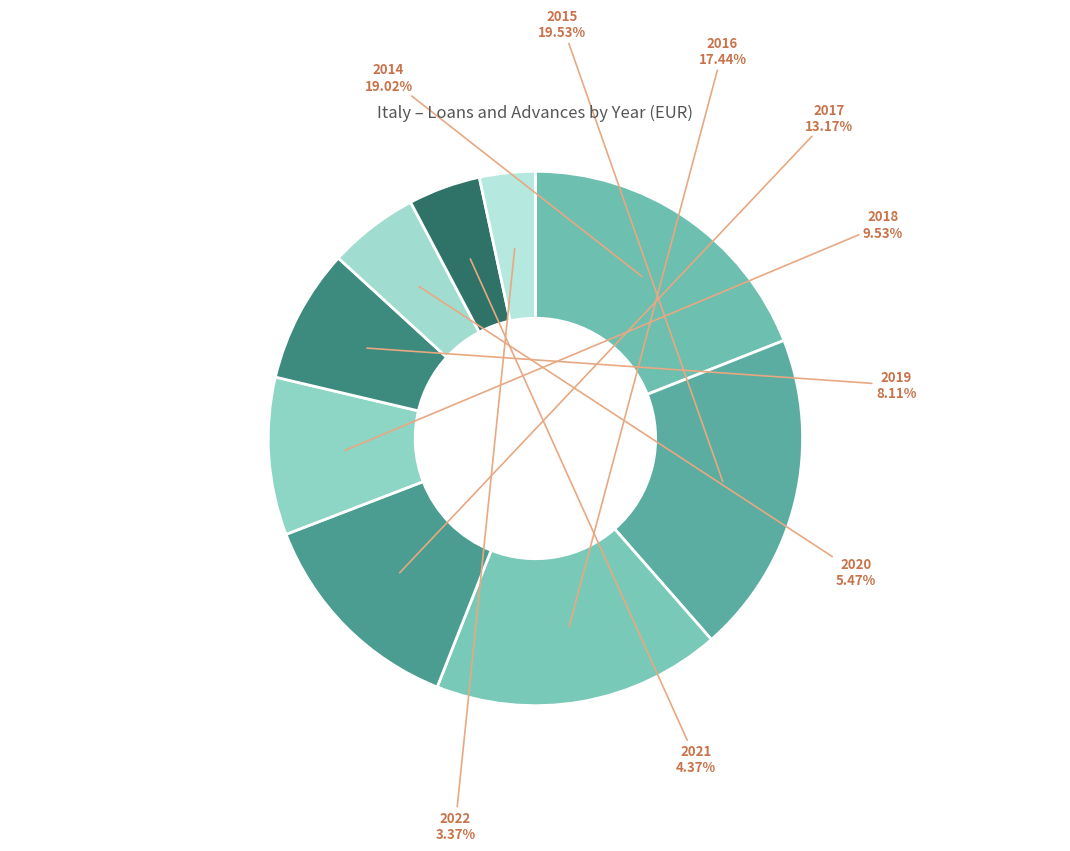

How many segments does this pie chart have?

9